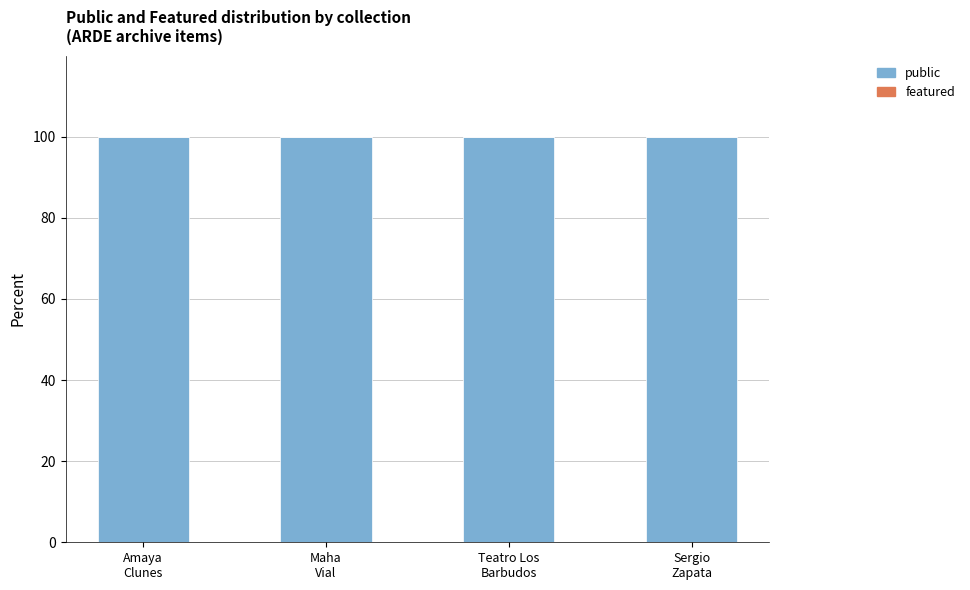

At how many categories does at least one series exceed 56?

4